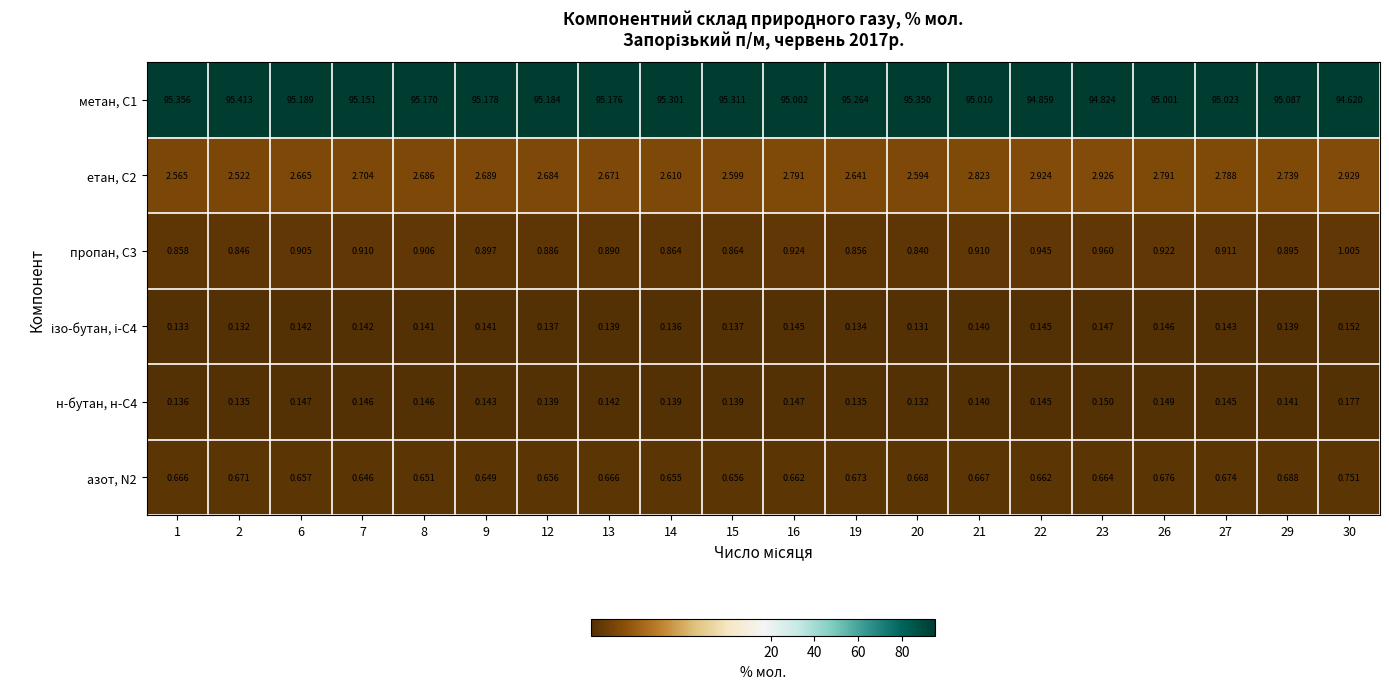

Which series has the largest range (max minus min)?

метан, С1